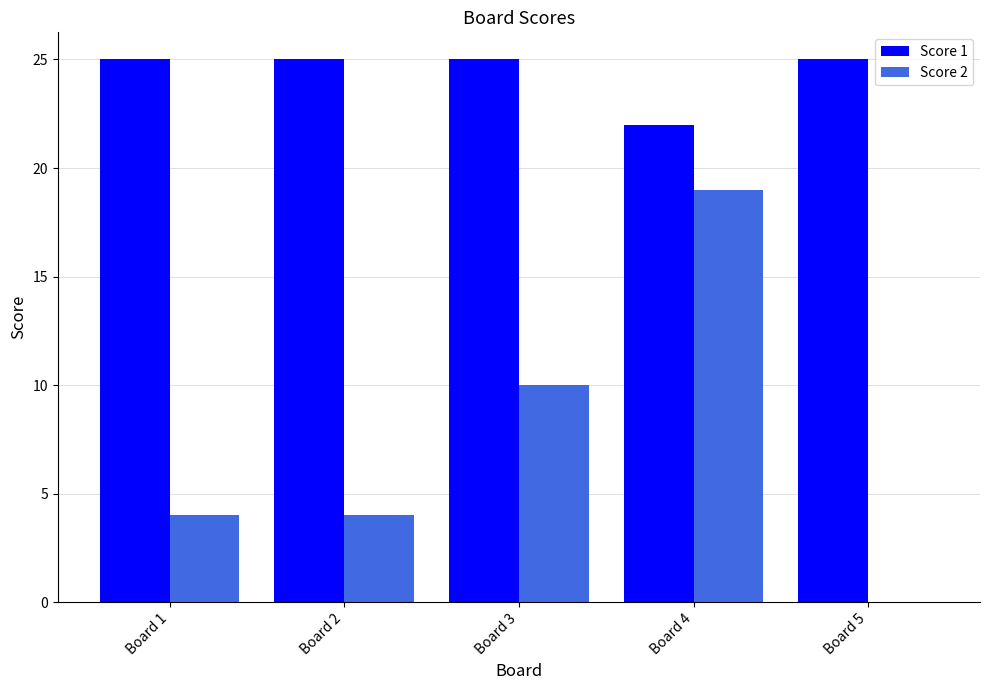

Which series changed the most between Board 2 and Board 5?

Score 2